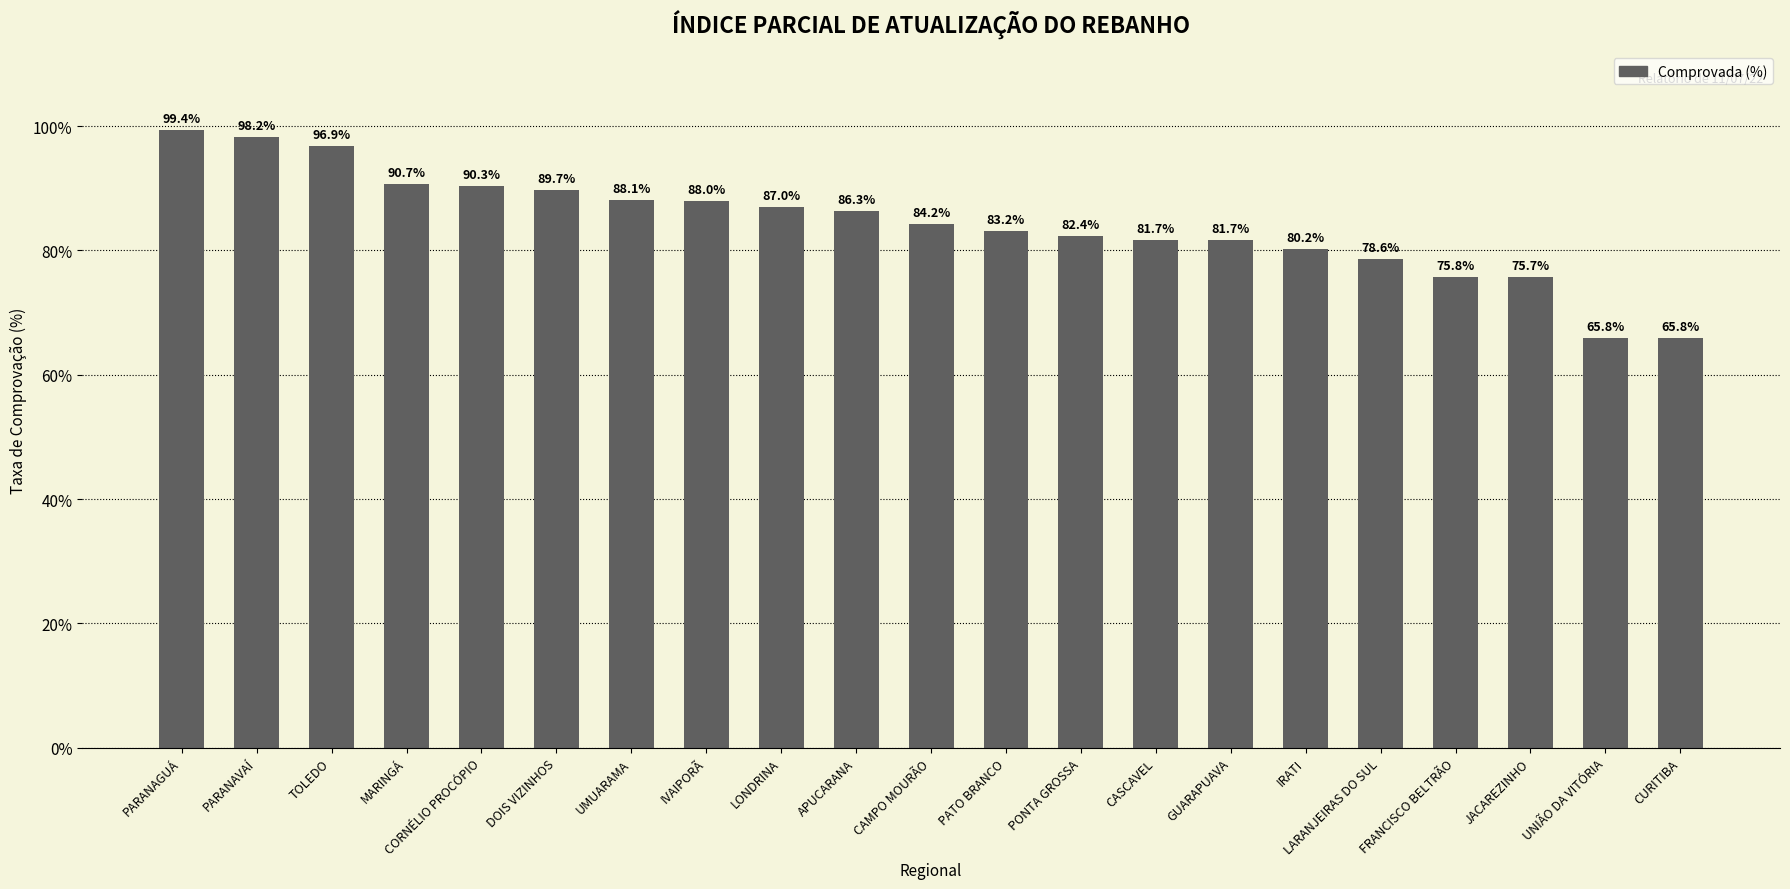

List the labels in order of value, smallest first.

UNIÃO DA VITÓRIA, CURITIBA, JACAREZINHO, FRANCISCO BELTRÃO, LARANJEIRAS DO SUL, IRATI, GUARAPUAVA, CASCAVEL, PONTA GROSSA, PATO BRANCO, CAMPO MOURÃO, APUCARANA, LONDRINA, IVAIPORÃ, UMUARAMA, DOIS VIZINHOS, CORNÉLIO PROCÓPIO, MARINGÁ, TOLEDO, PARANAVAÍ, PARANAGUÁ